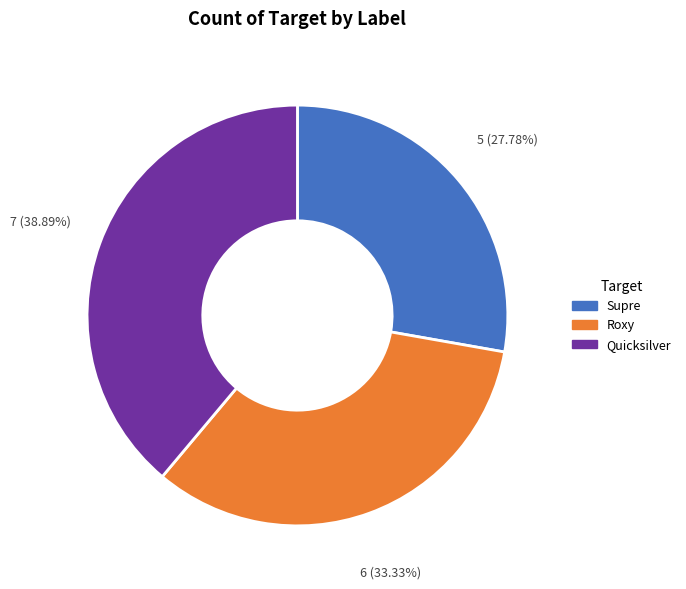

Is there any slice that represents more than half of the pie?

No